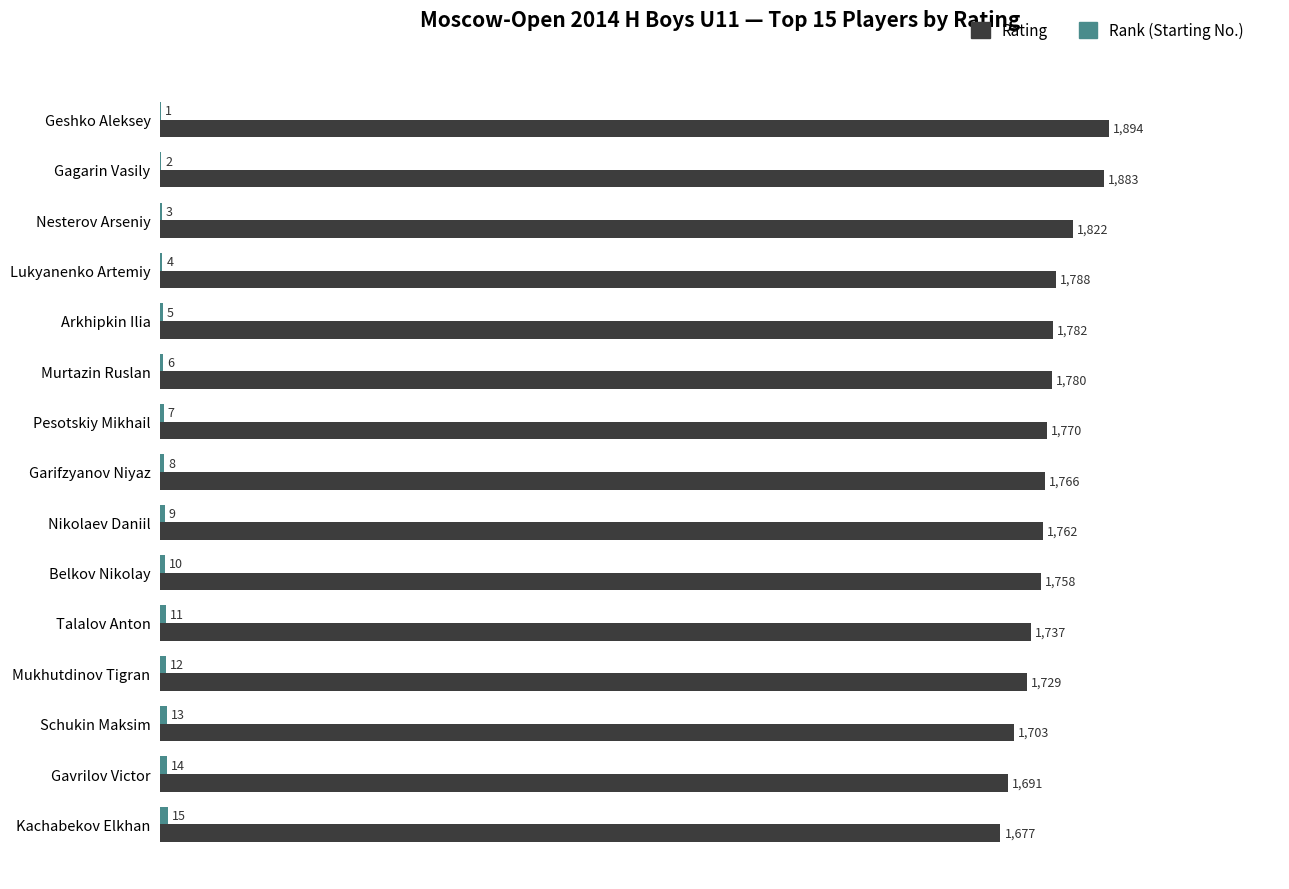

Is it true that Rating equals 1883 at Gagarin Vasily?

True